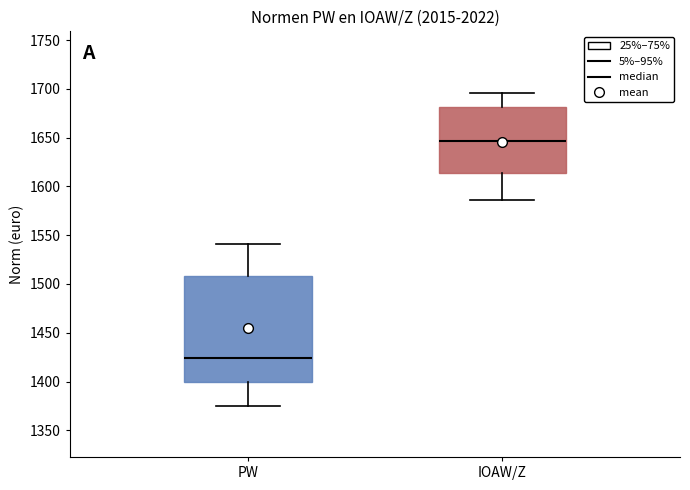

Which box has the highest median line?

IOAW/Z